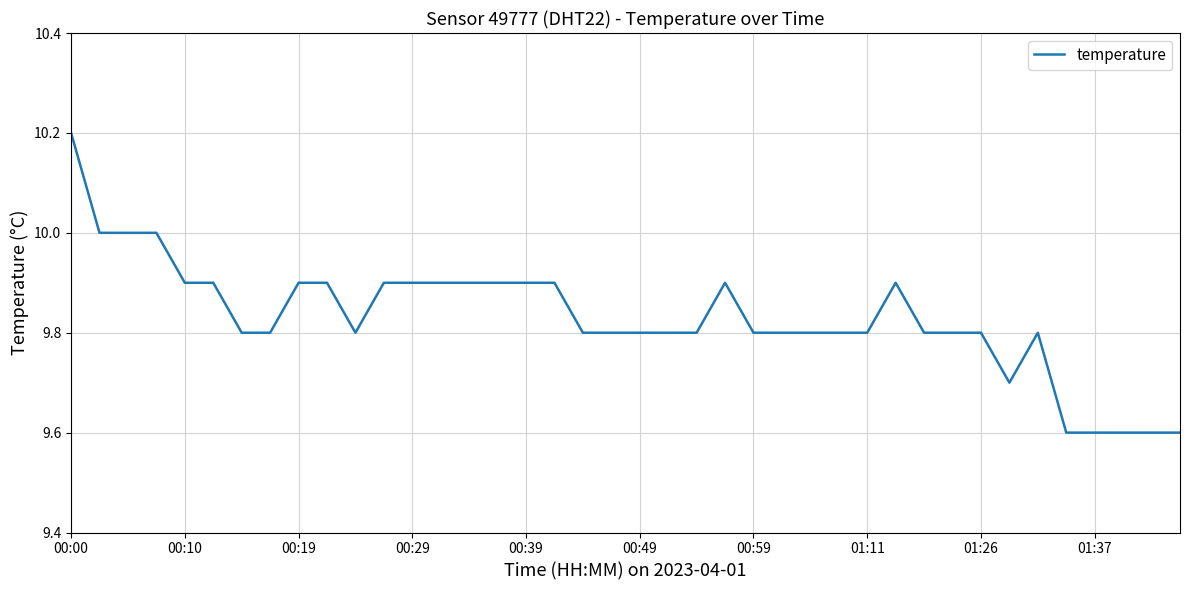

What is the maximum value shown in the chart?

10.2